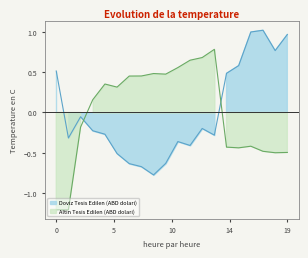

Which series has the largest range (max minus min)?

Altin Tesis Edilen (ABD dolari)